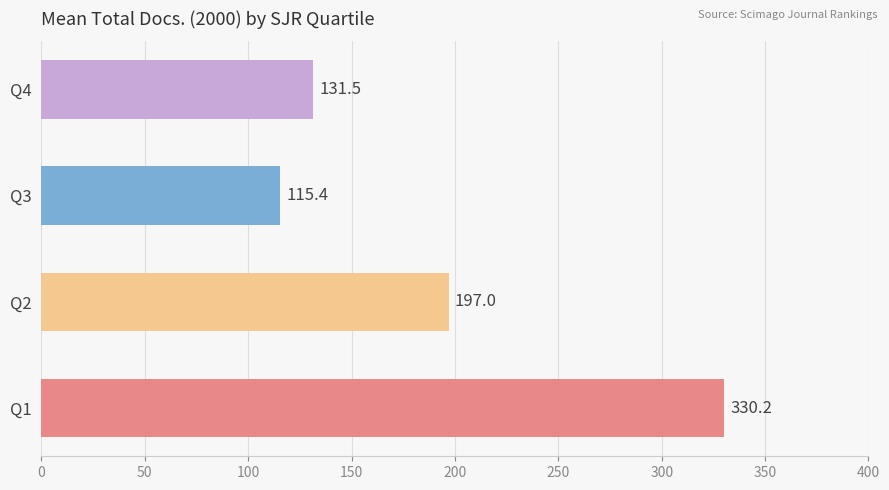

At which category does the chart reach its minimum across all series?

Q3